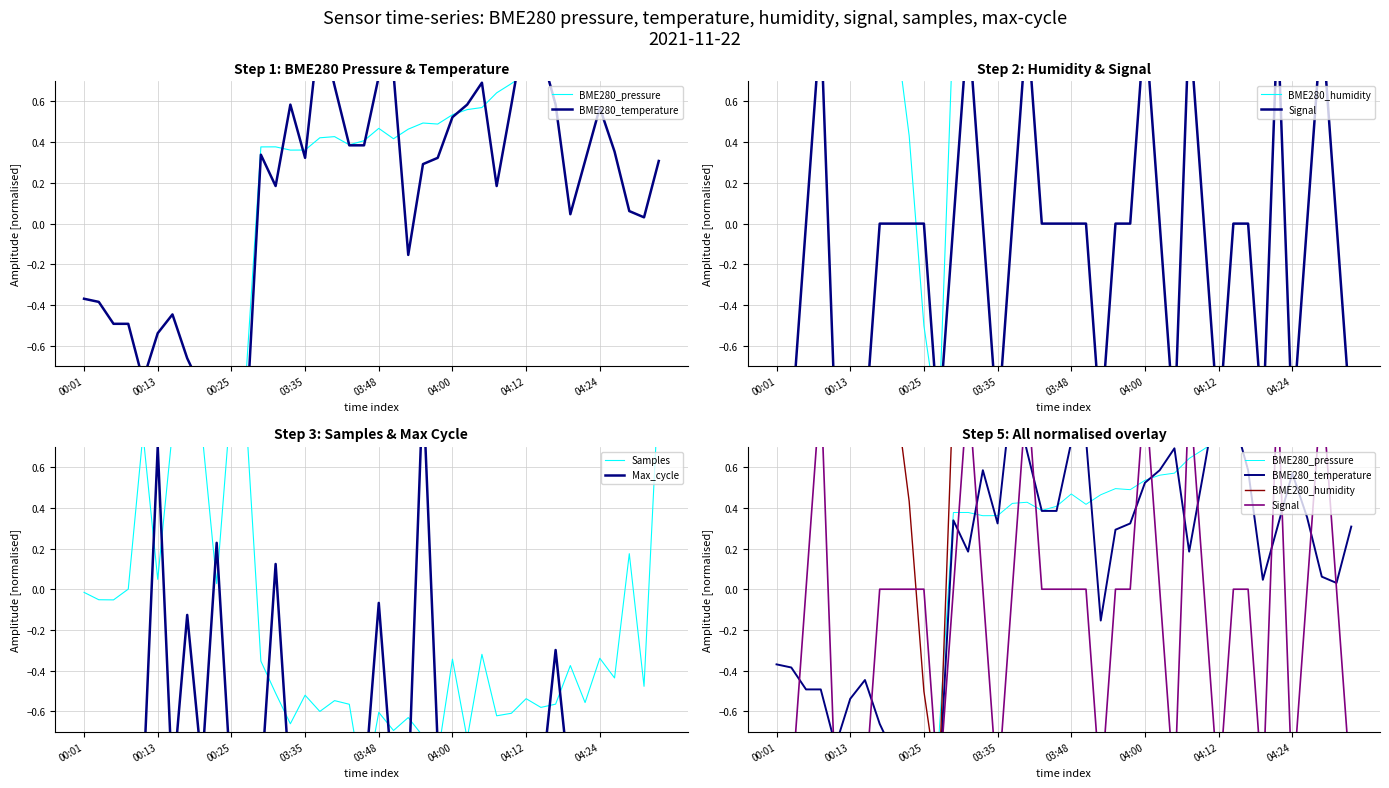

The value of Signal at 23 is 0.0. True or false?

True